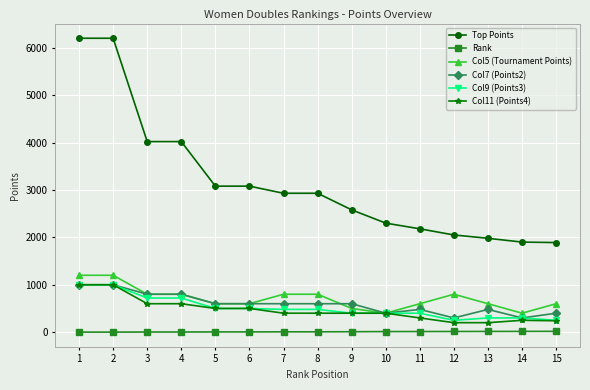

True or false: Top Points and Col11 (Points4) intersect in this chart.

False